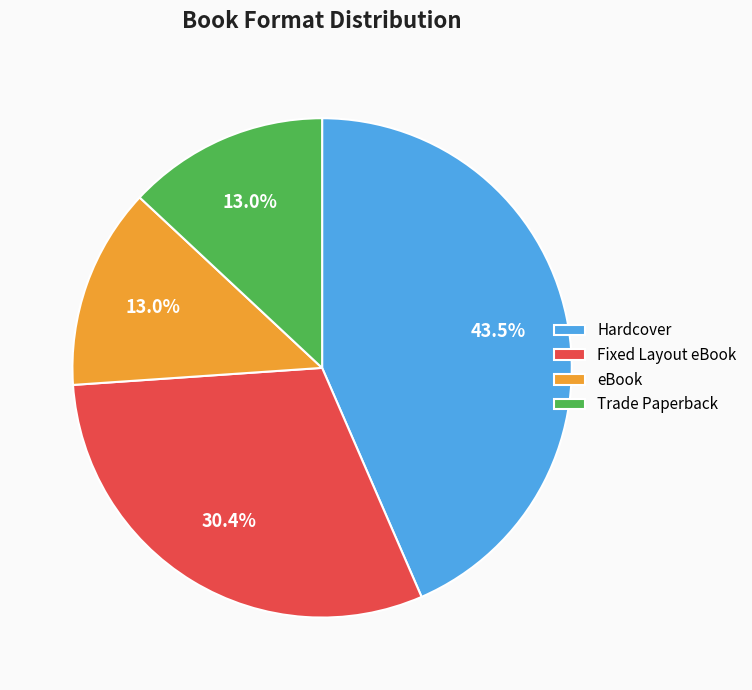

To the nearest percent, what is the average slice percentage?

25%